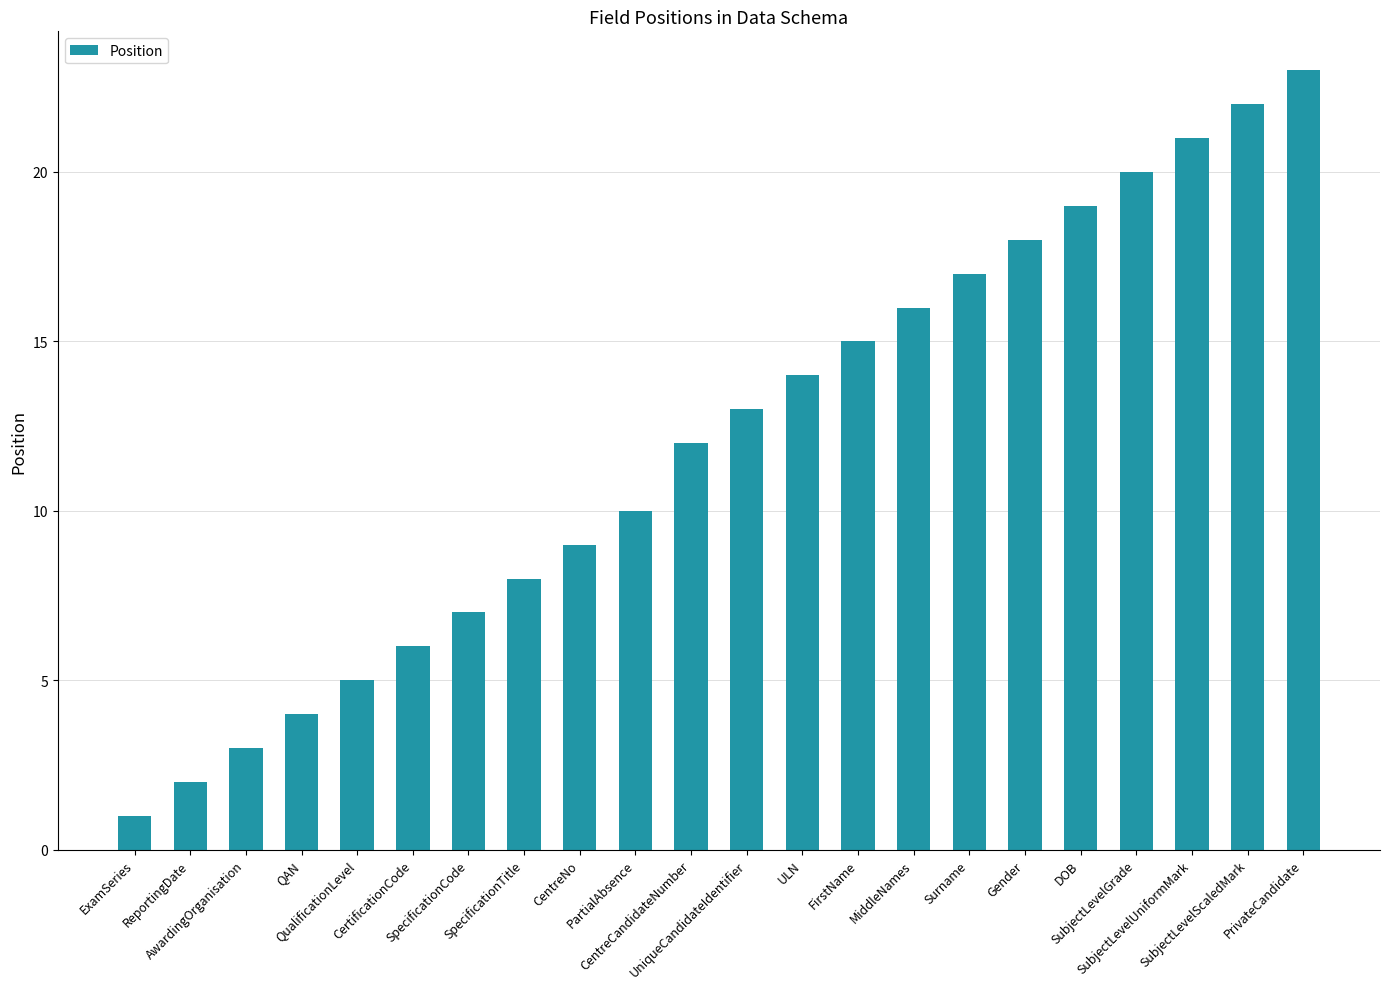

What is the ratio of the value at SubjectLevelScaledMark to the value at MiddleNames?

1.4